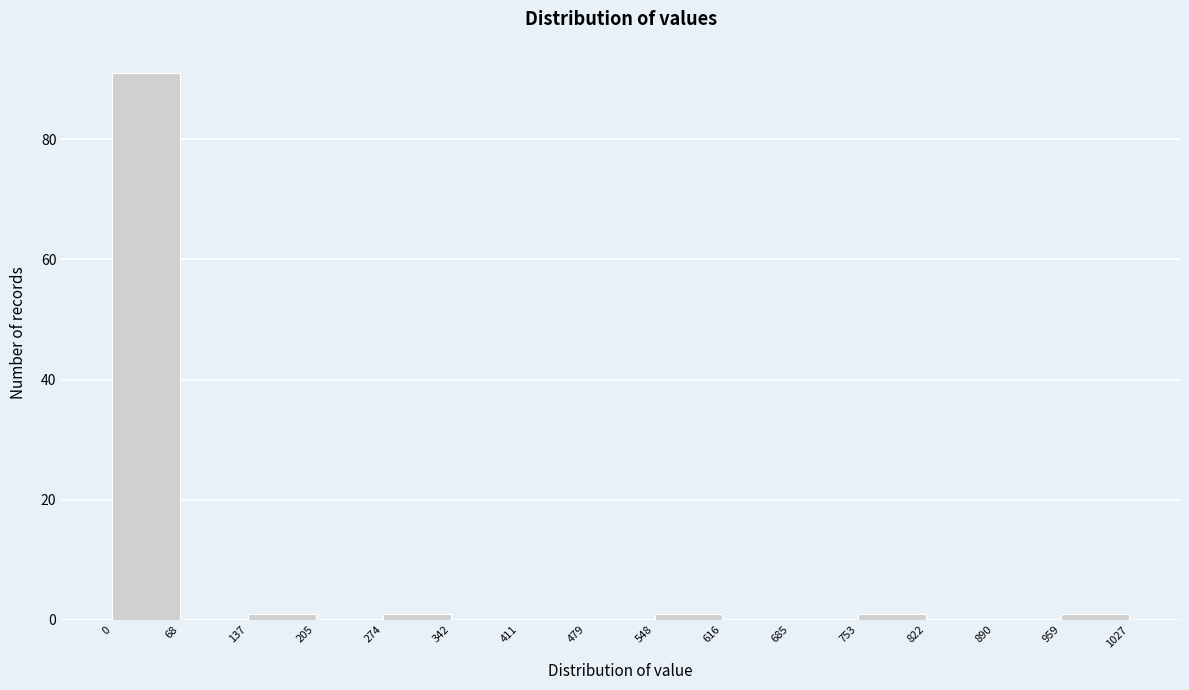

Reading left to right, transcribe this chart: for each bar, give the range it covers on the x-axis and its height. The values are not printed on the chart, so give them approximately, as read against the axis.

0 to 68: 92
68 to 137: 0
137 to 205: under 2
205 to 274: 0
274 to 342: under 2
342 to 411: 0
411 to 479: 0
479 to 548: 0
548 to 616: under 2
616 to 685: 0
685 to 753: 0
753 to 822: under 2
822 to 890: 0
890 to 959: 0
959 to 1027: under 2